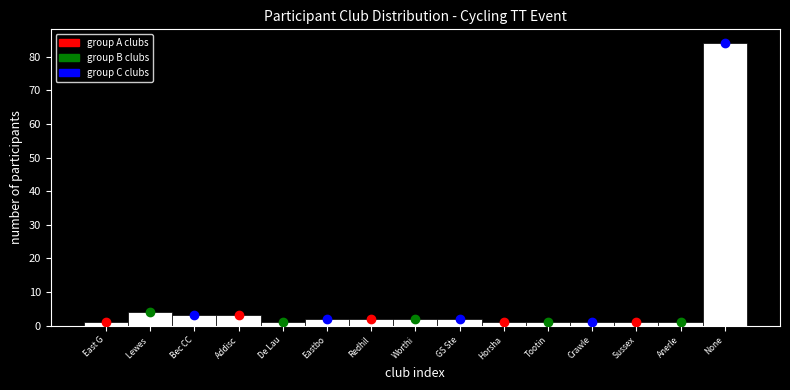

Reading left to right, transcribe all the data shown in this chart.

1	4	3	3	1	2	2	2	2	1	1	1	1	1	84